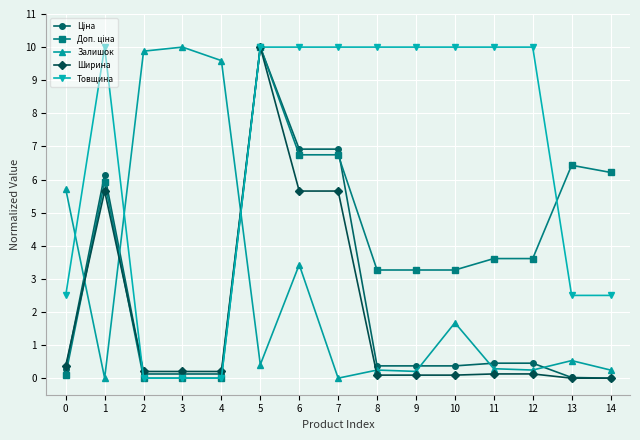

True or false: Товщина and Залишок cross at least once.

True